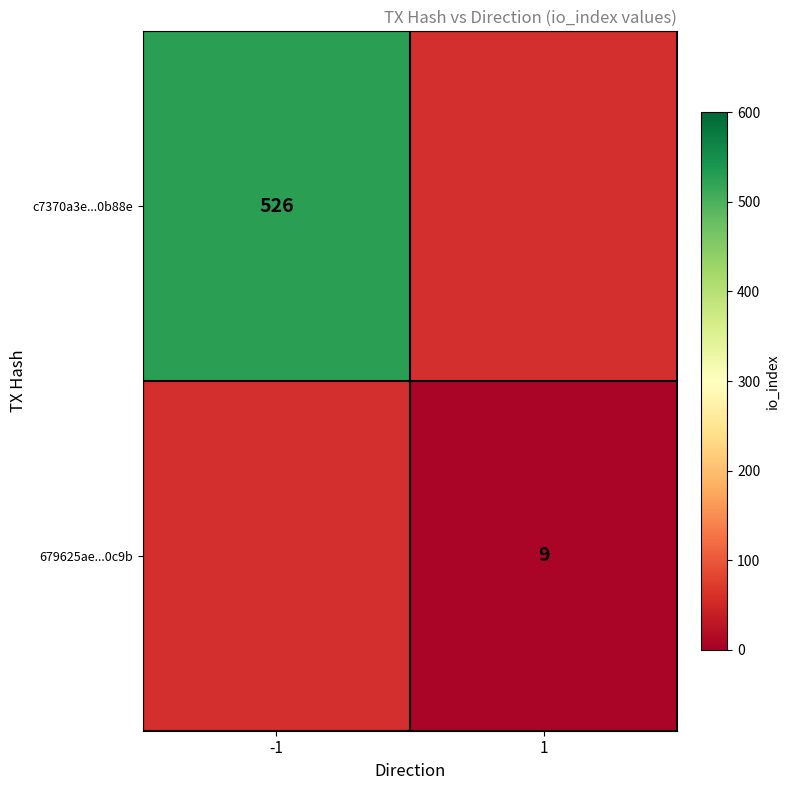

Is the value of c7370a3e...0b88e at -1 greater than the value of 679625ae...0c9b at 1?

Yes